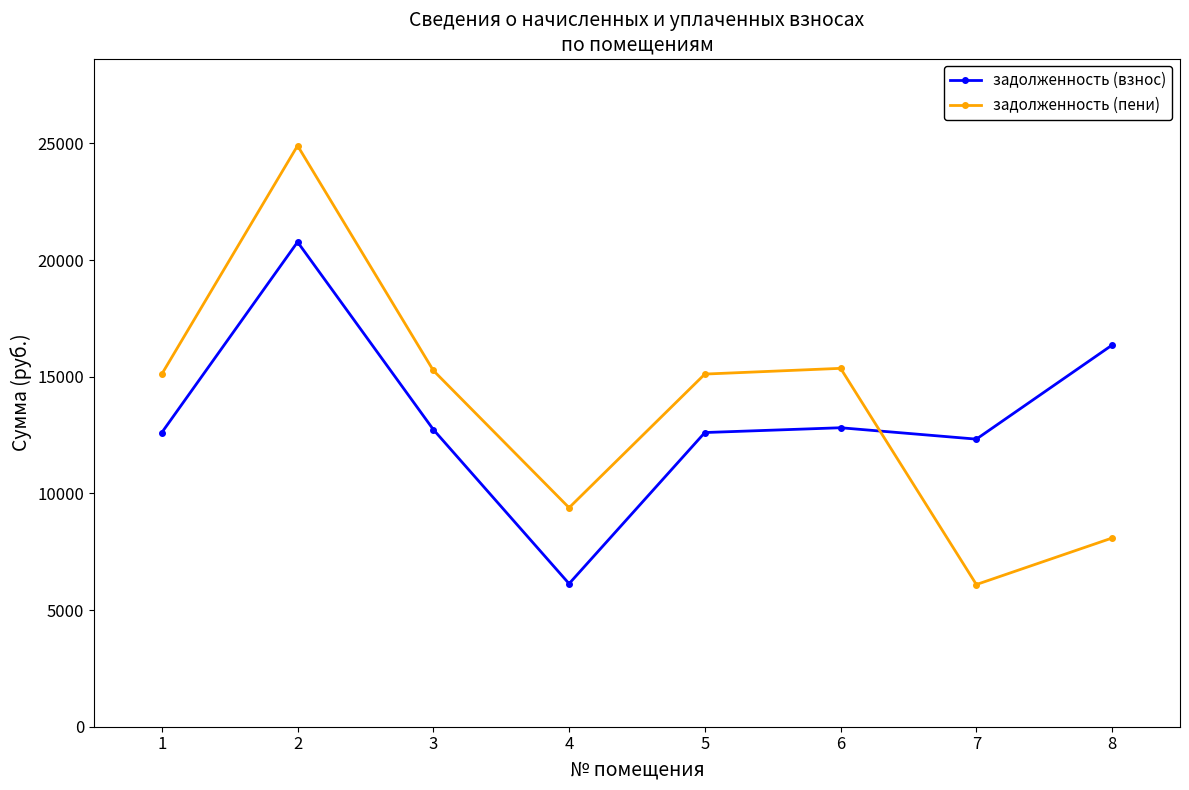

What is the highest value of the задолженность (пени) series?

24903.4